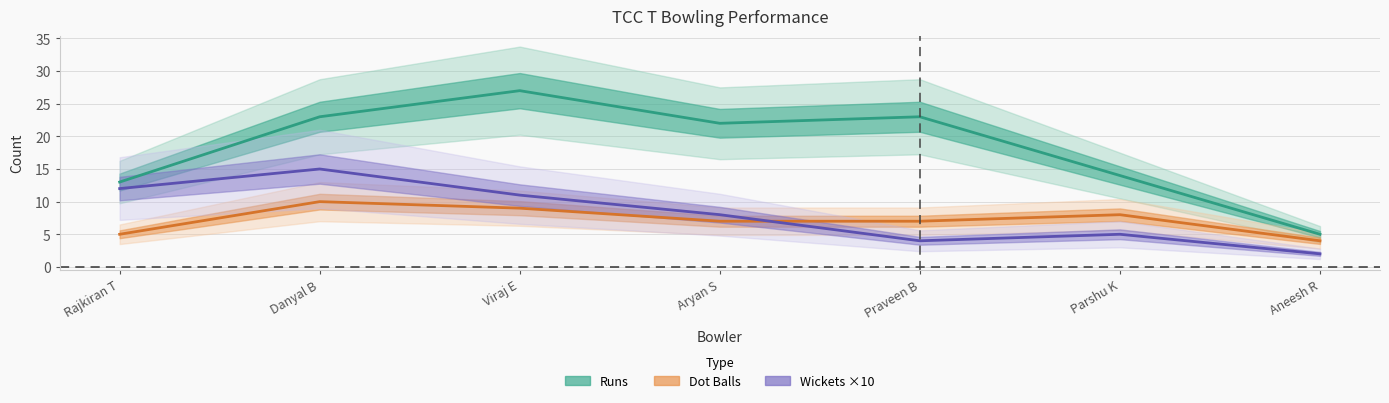

What is the sum of all Wickets values?

6